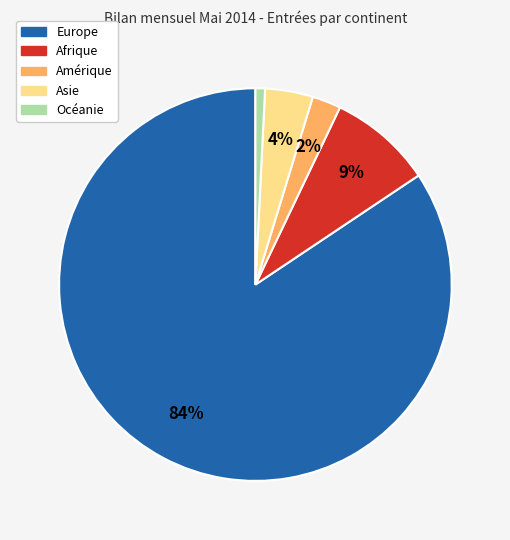

Does any single category account for the majority?

Yes